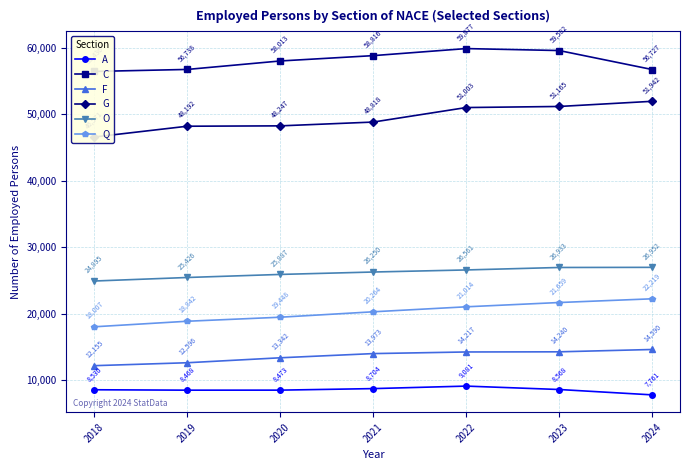

What is the difference between the second highest and second lowest values in the O series?

1507